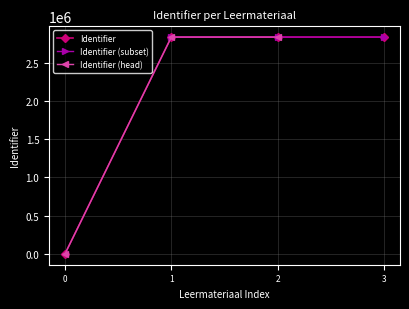

Does the chart display data point markers on the line(s)?

Yes